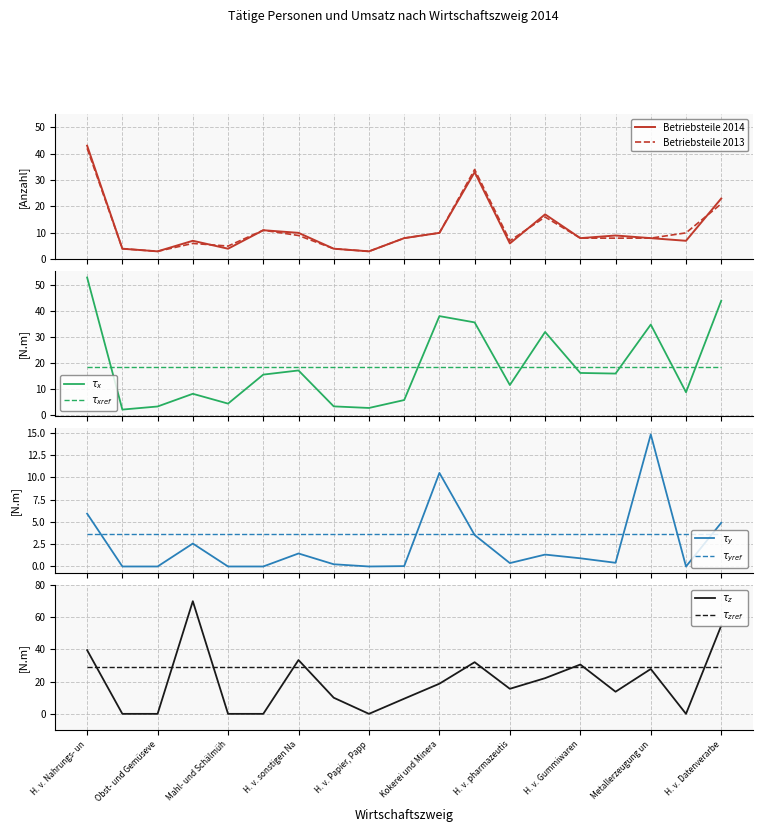

What is the sum of all Fachliche Betriebsteile 2013 values?

217